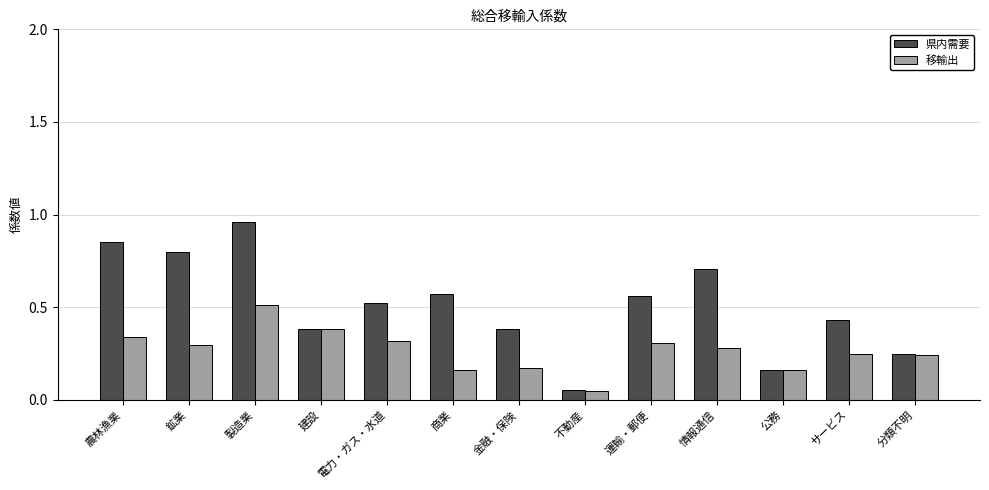

Rank the series by their average value, from lowest to highest.

移輸出, 県内需要